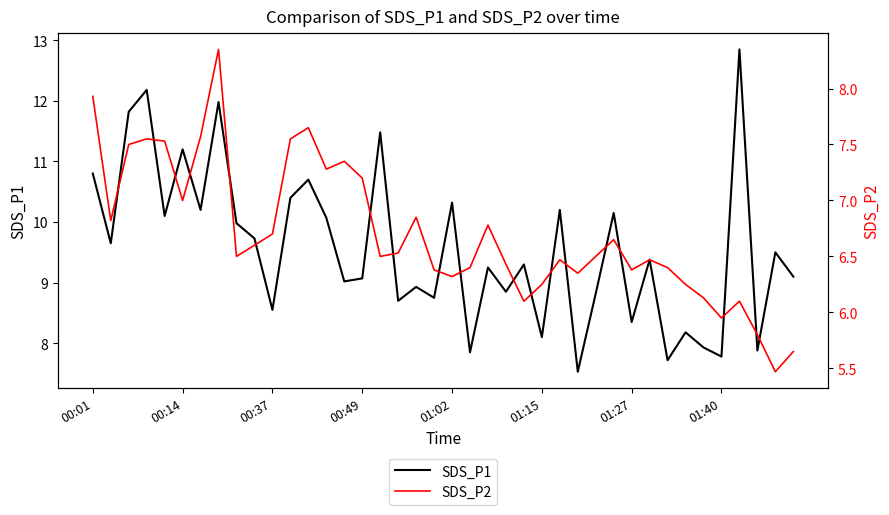

The SDS_P2 series shows 2.0 at 28. True or false?

False